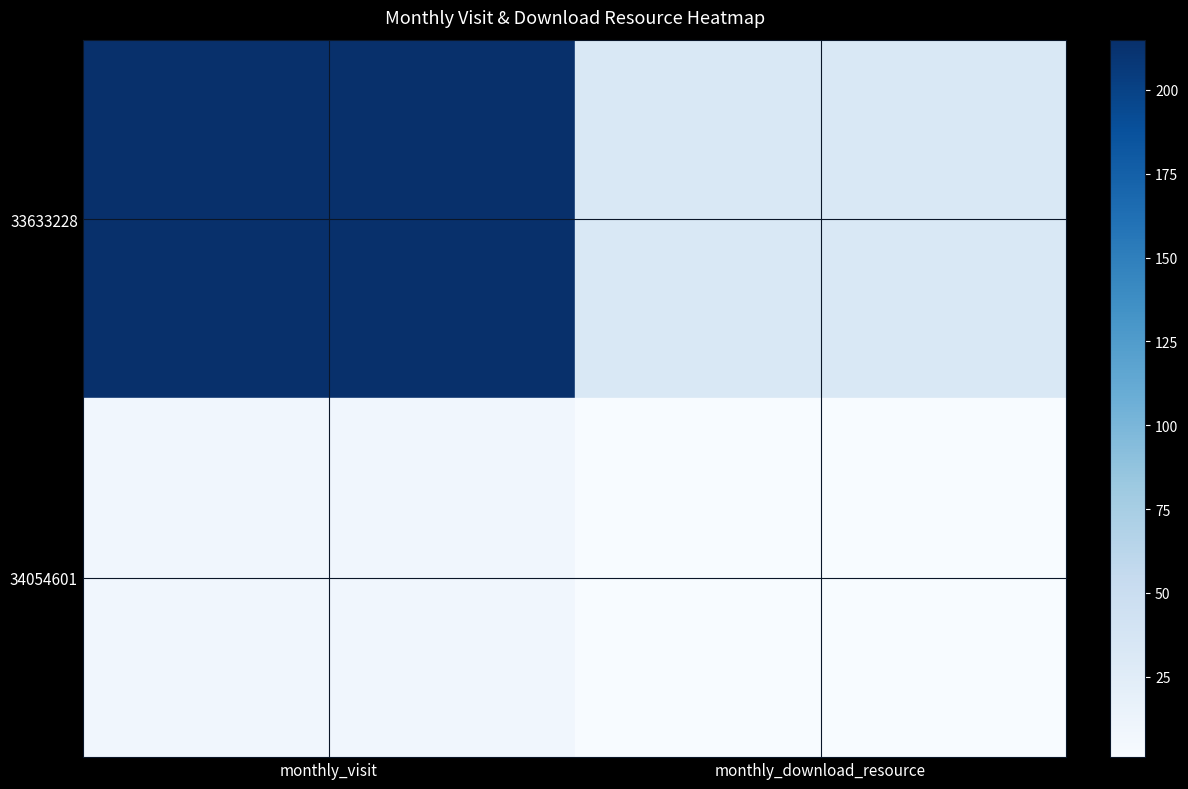

How many series are shown in this chart?

2